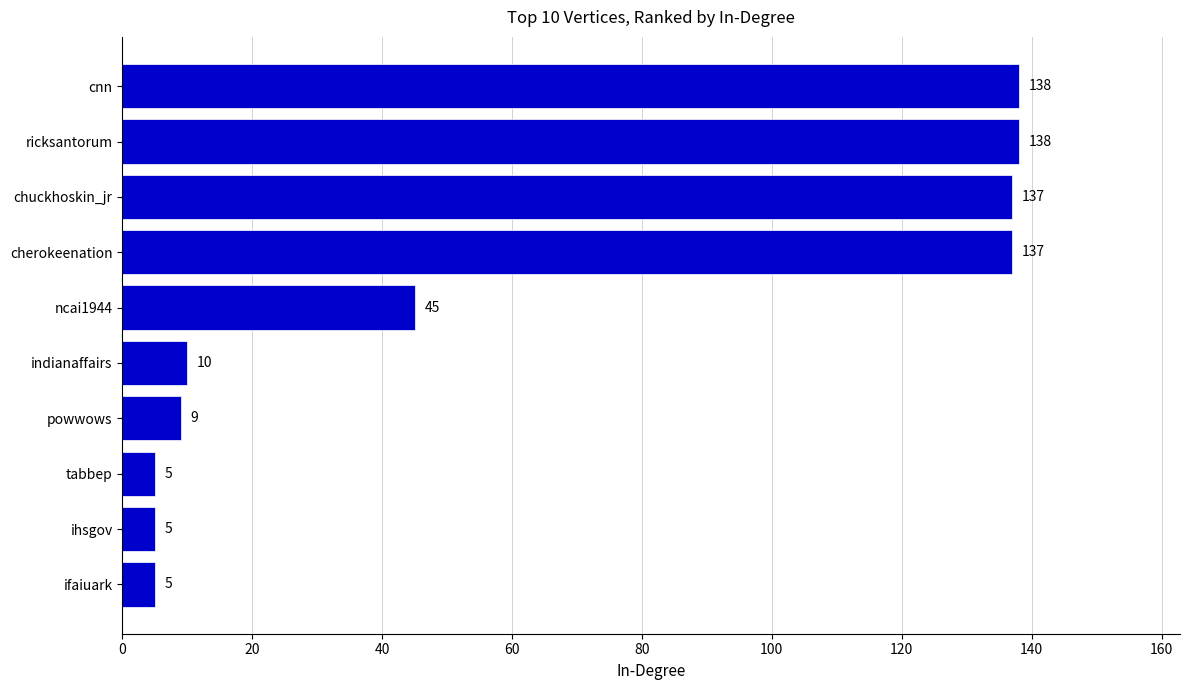

How many categories are shown in the chart?

10